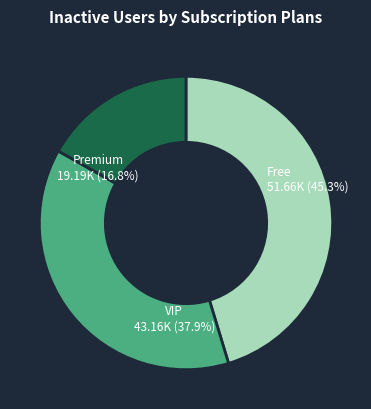

Do VIP and Free together represent more than half of the pie?

Yes